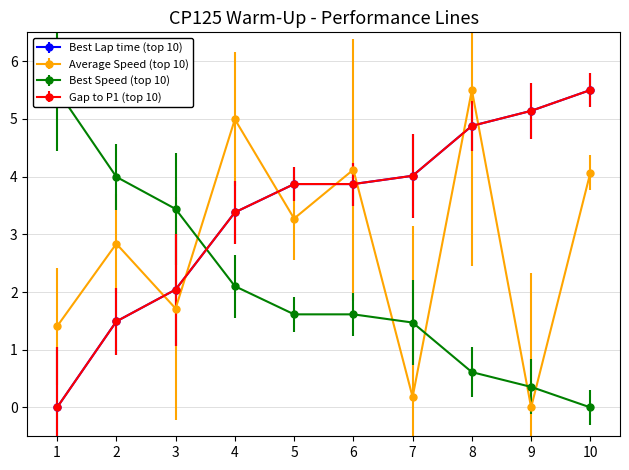

What is the difference between the maximum and minimum values in the Gap to P1 (top 10) series?

5.5